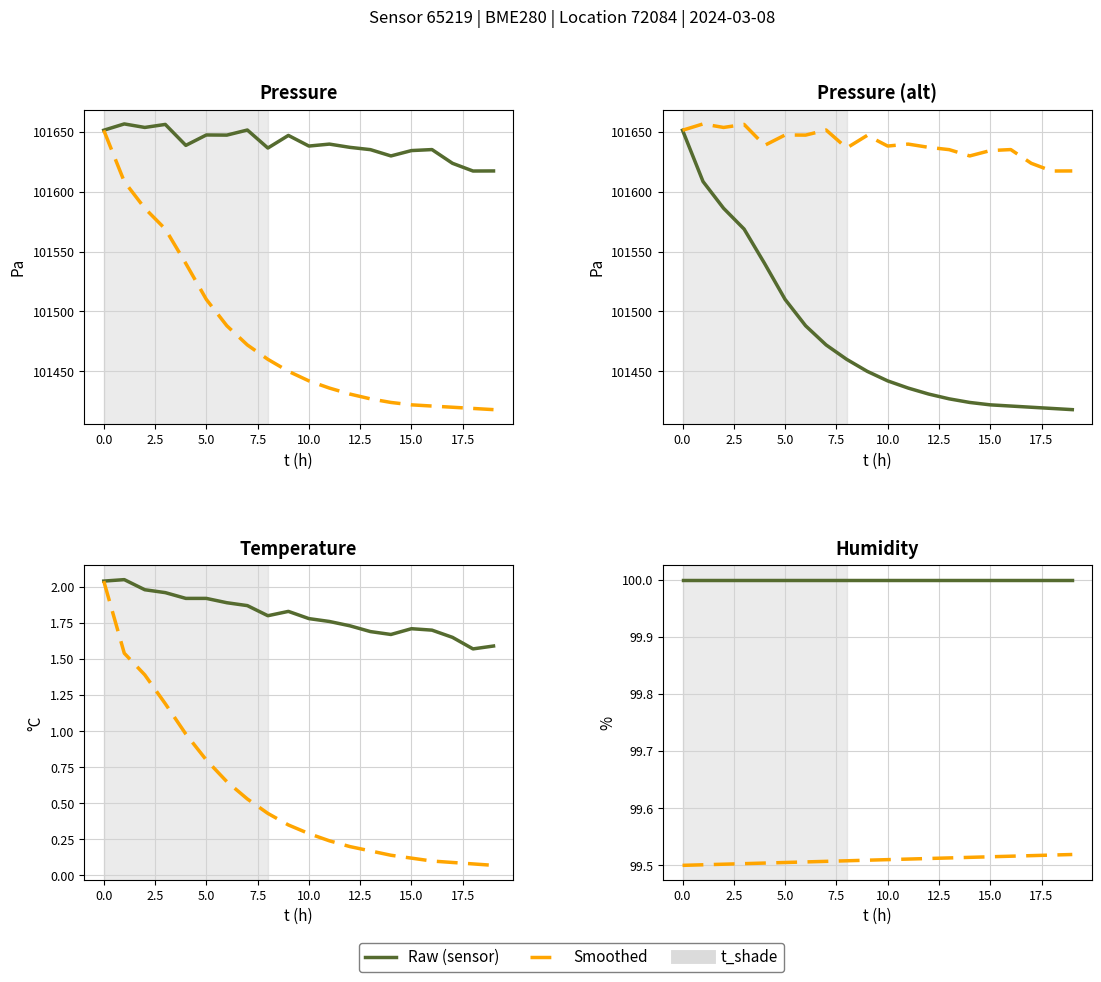

Which series changed the most between 5.0 and 14?

Smoothed